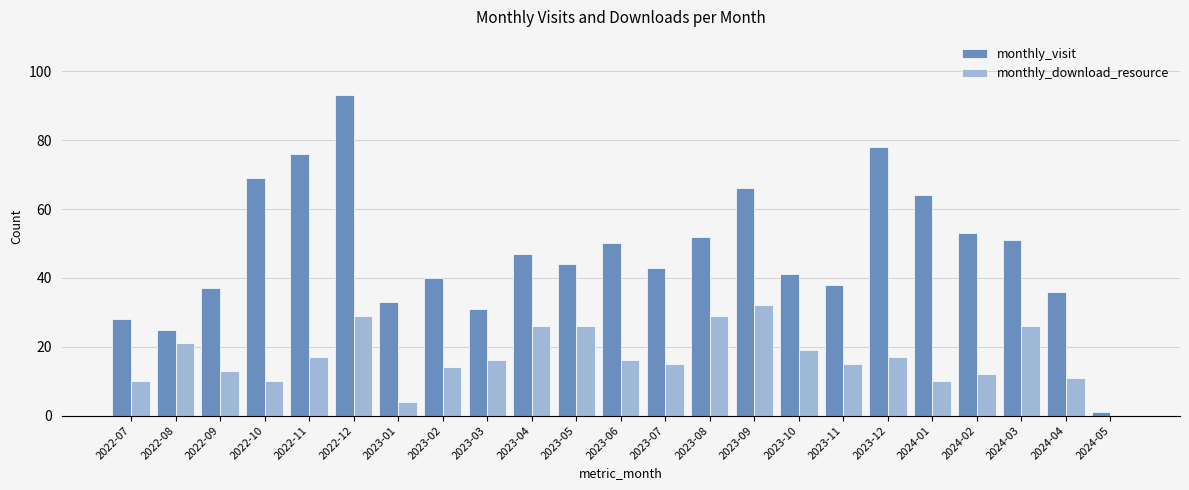

What is the difference between the monthly_download_resource values at 2024-02 and 2023-01?

8